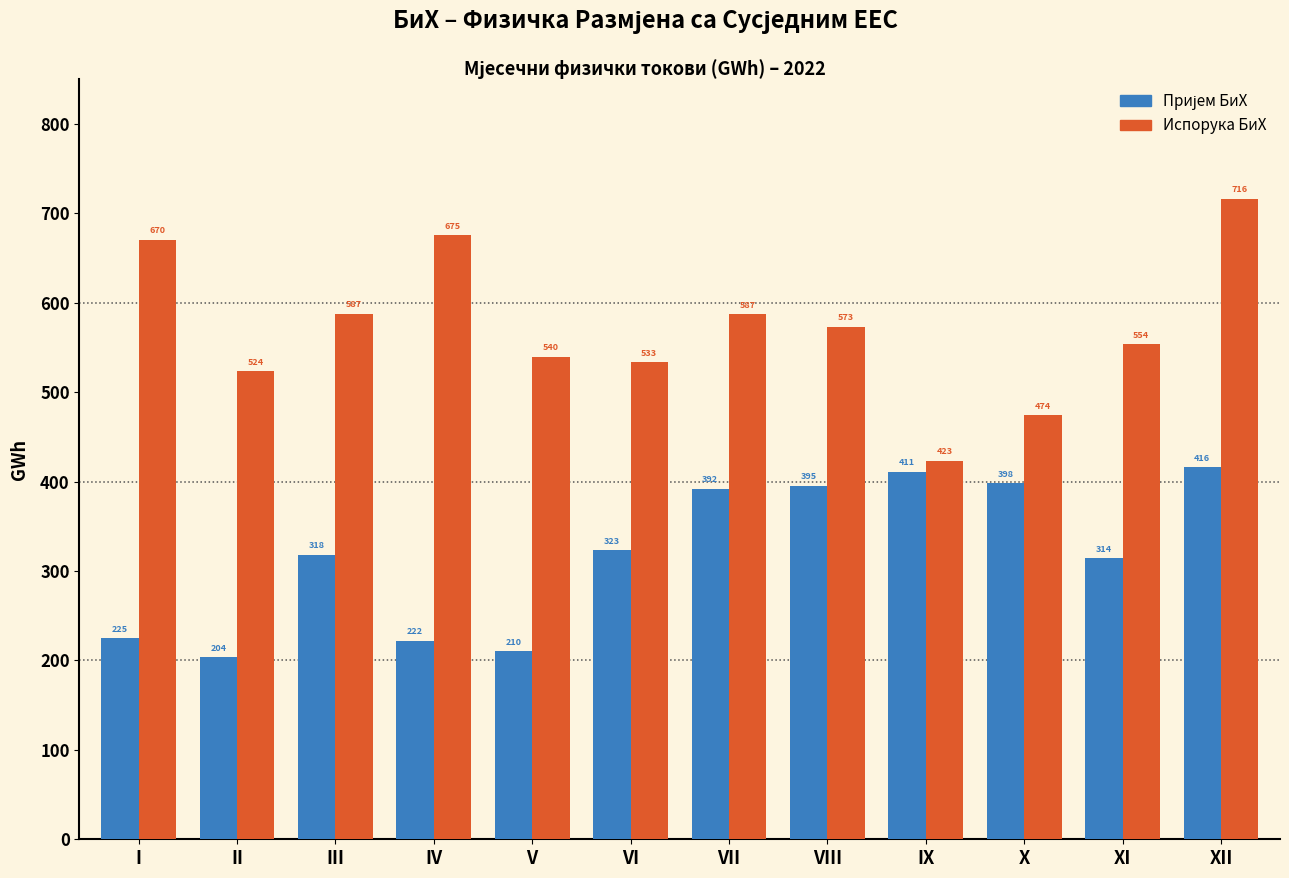

Which series has the widest spread of values?

Испорука БиХ